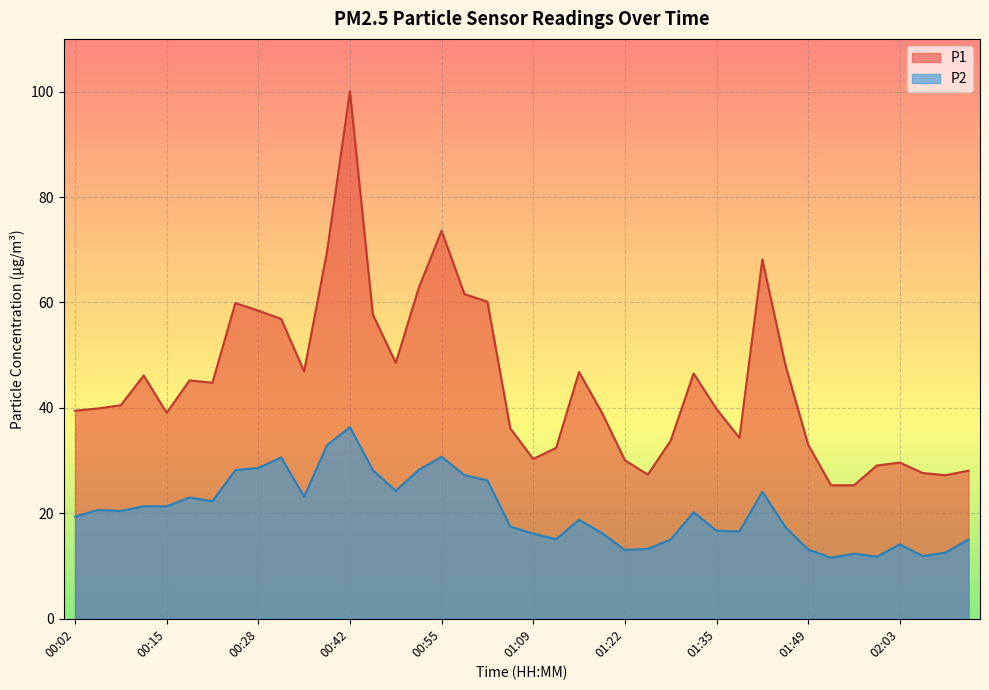

Rank the series at 00:02 from lowest to highest value.

P2, P1